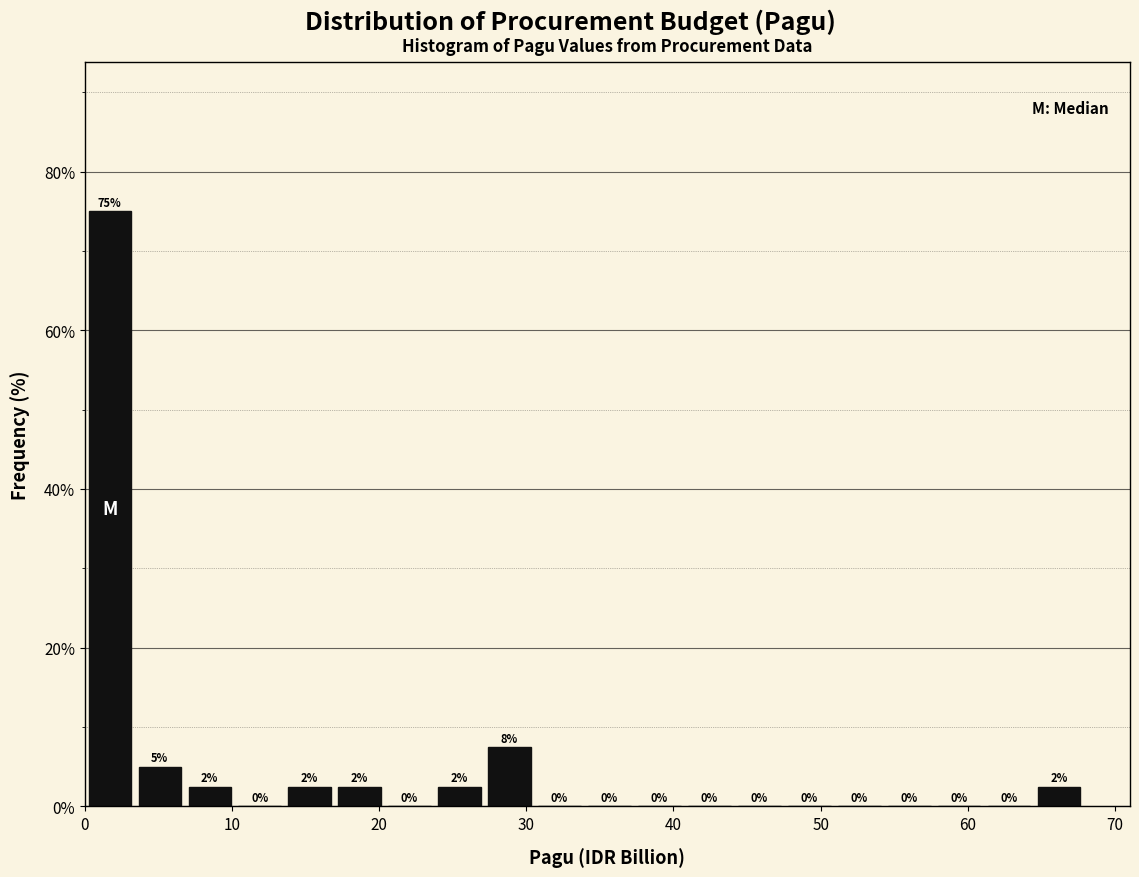

Around what value on the x-axis is the tallest bar? Give the approximate position of its centre, as read against the axis.

2